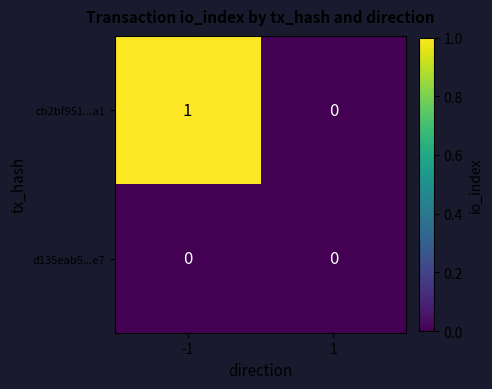

At -1, list the series in order from smallest to largest.

d135eab5...e7, cb2bf951...a1